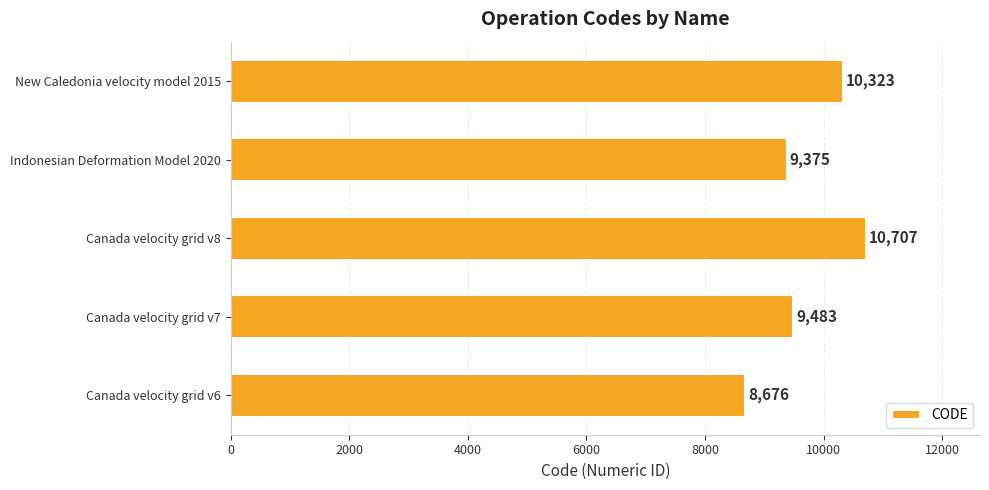

How many values are below 9483?

2